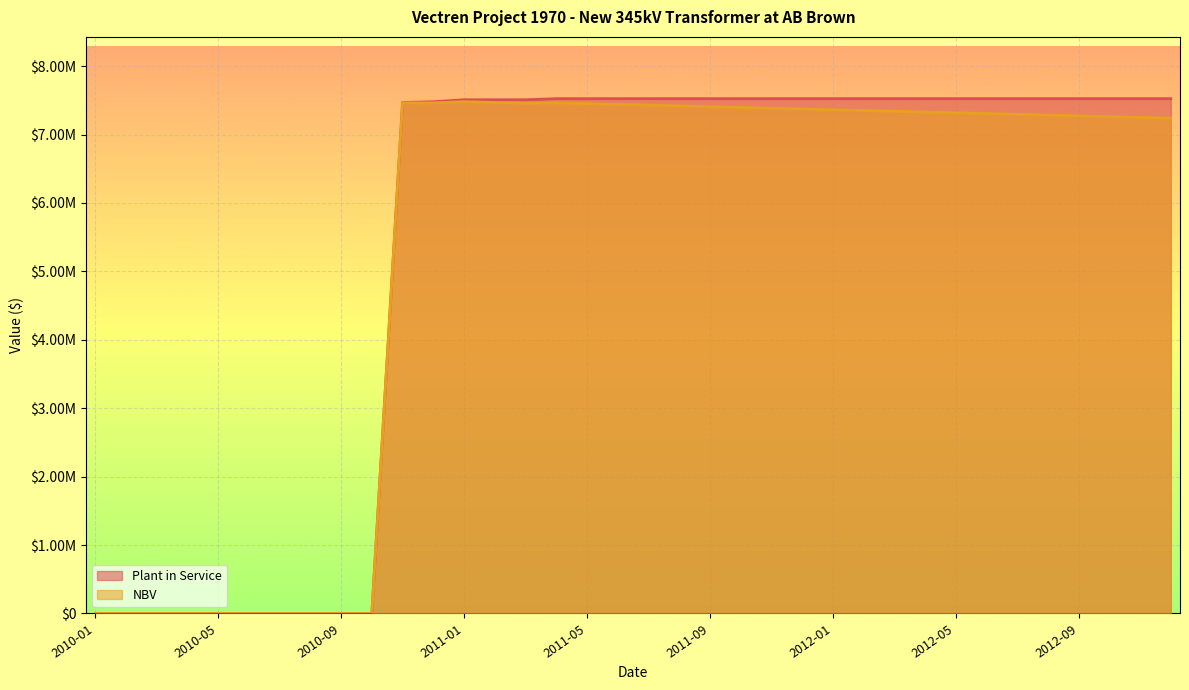

Rank the categories by Plant in Service value from highest to lowest.

2011-04, 2011-05, 2011-06, 2011-07, 2011-08, 2011-09, 2011-10, 2011-11, 2011-12, 2012-01, 2012-02, 2012-03, 2012-04, 2012-05, 2012-06, 2012-07, 2012-08, 2012-09, 2012-10, 2012-11, 2012-12, 2011-01, 2011-02, 2011-03, 2010-12, 2010-11, 2010-01, 2010-02, 2010-03, 2010-04, 2010-05, 2010-06, 2010-07, 2010-08, 2010-09, 2010-10